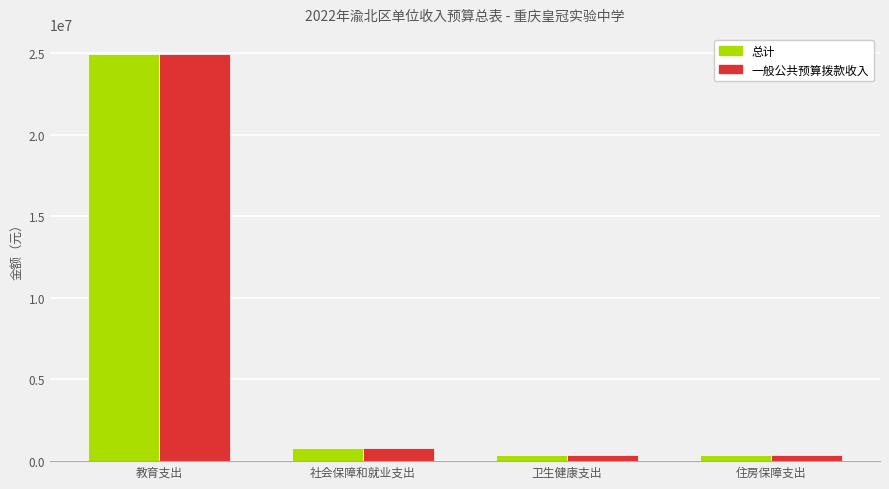

How many groups of bars are there?

4